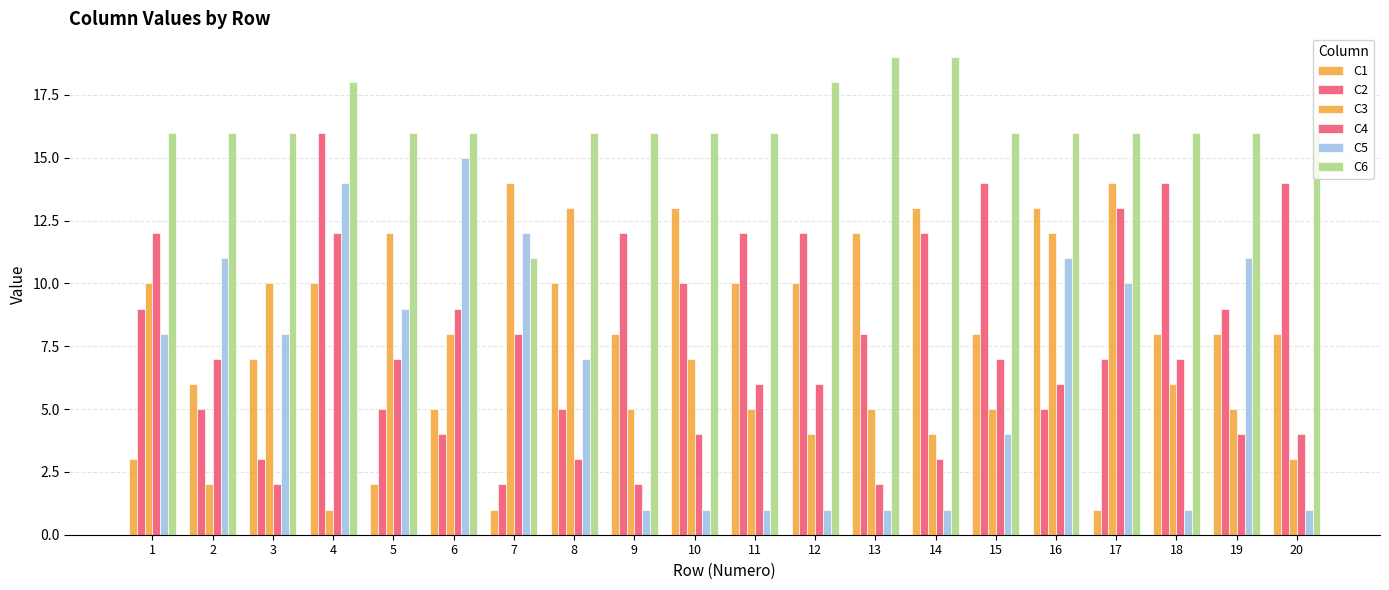

What is the sum of all C6 values?

325